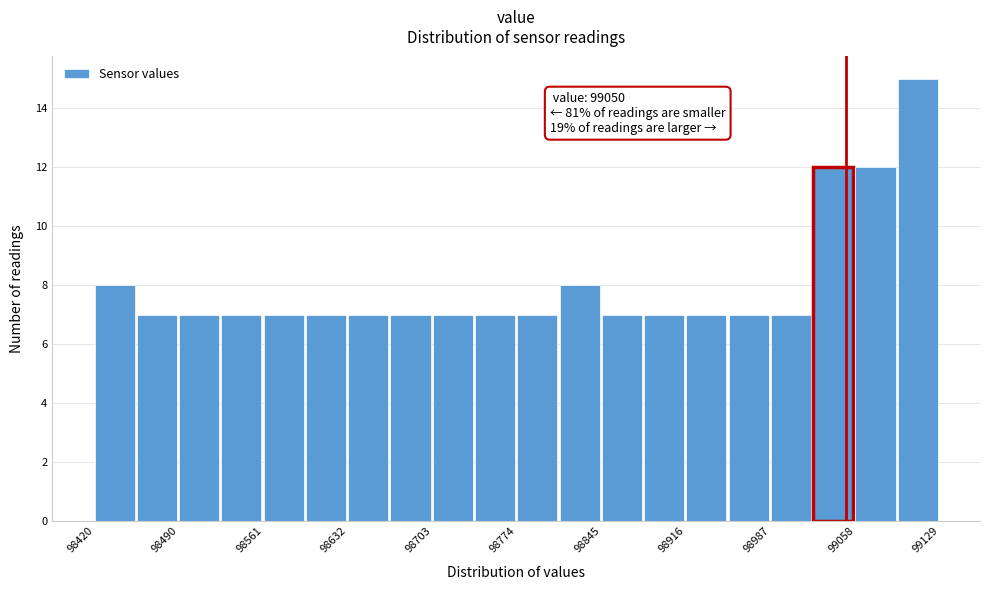

Around what value on the x-axis is the tallest bar? Give the approximate position of its centre, as read against the axis.

99110